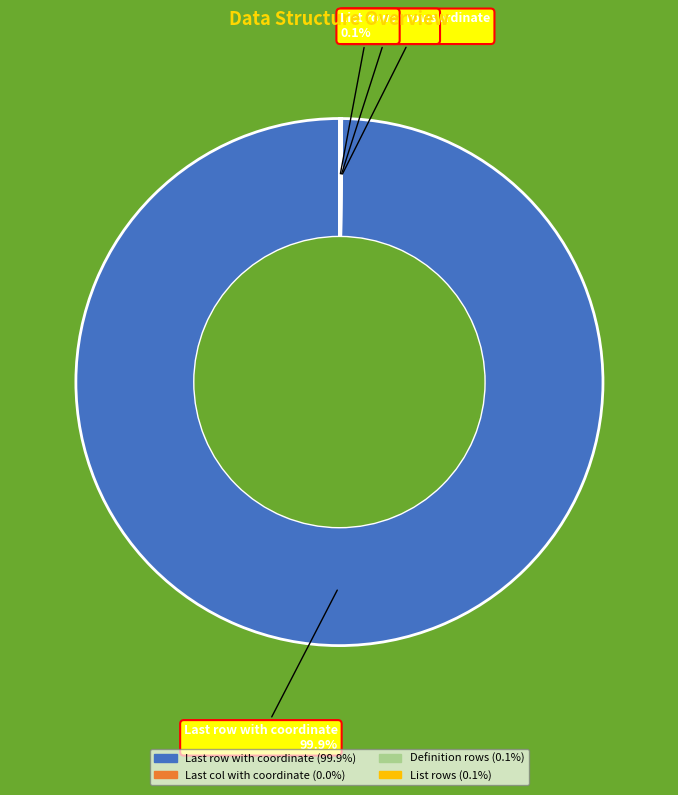

Which slice represents more than half of the pie?

Last row with coordinate